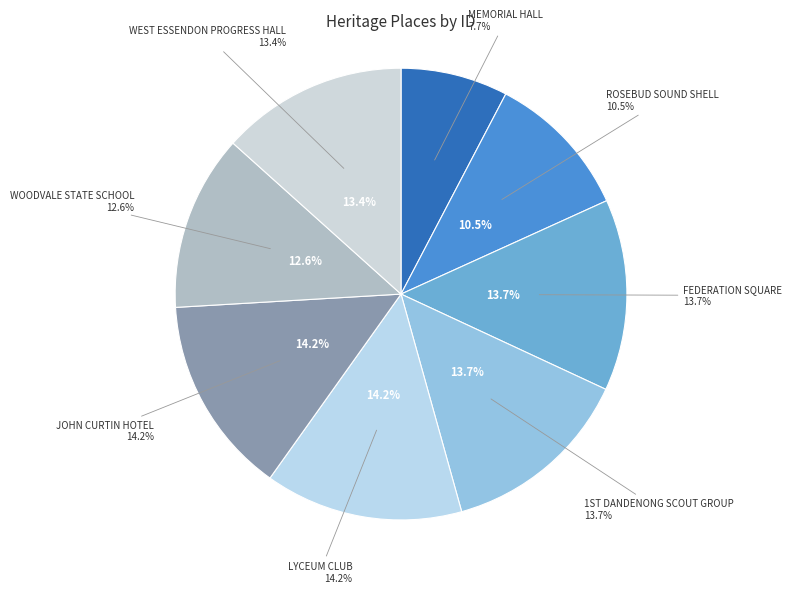

What is the ratio of the value at ROSEBUD SOUND SHELL to the value at FEDERATION SQUARE?

0.8